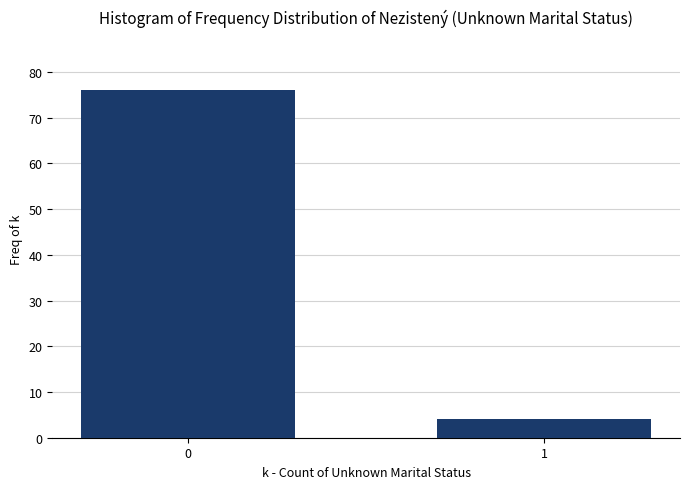

Reading left to right, transcribe all the data shown in this chart.

0=76	1=4